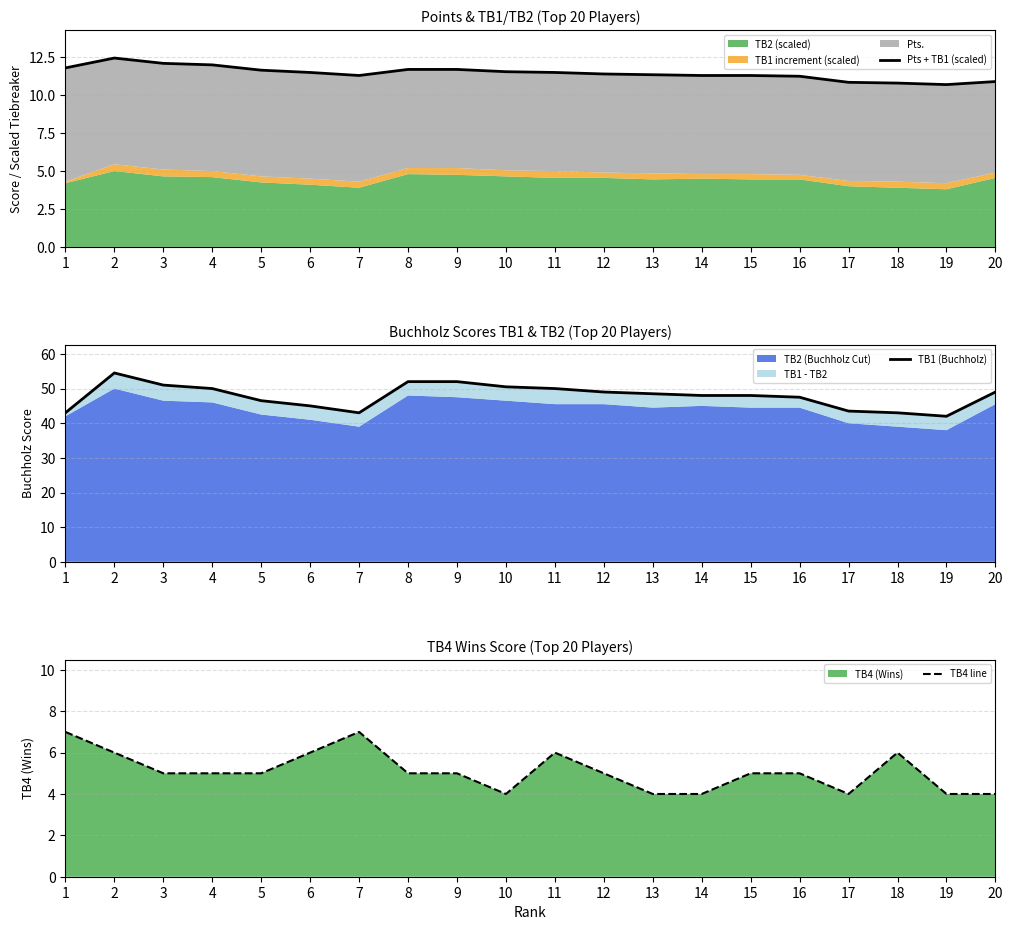

How many interior local valleys does the TB1 (Buchholz) series have?

2